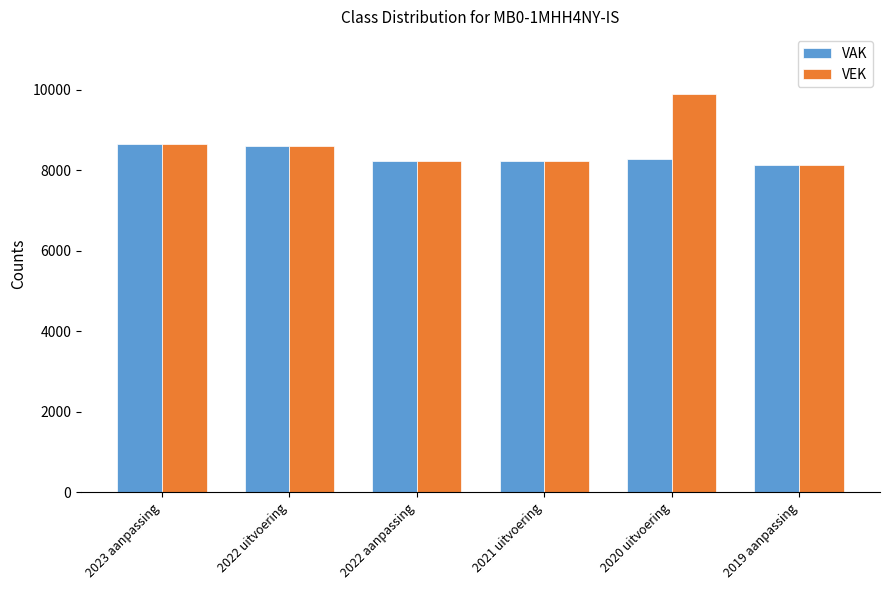

What is the sum of the VAK values at 2021 uitvoering and 2020 uitvoering?

16505